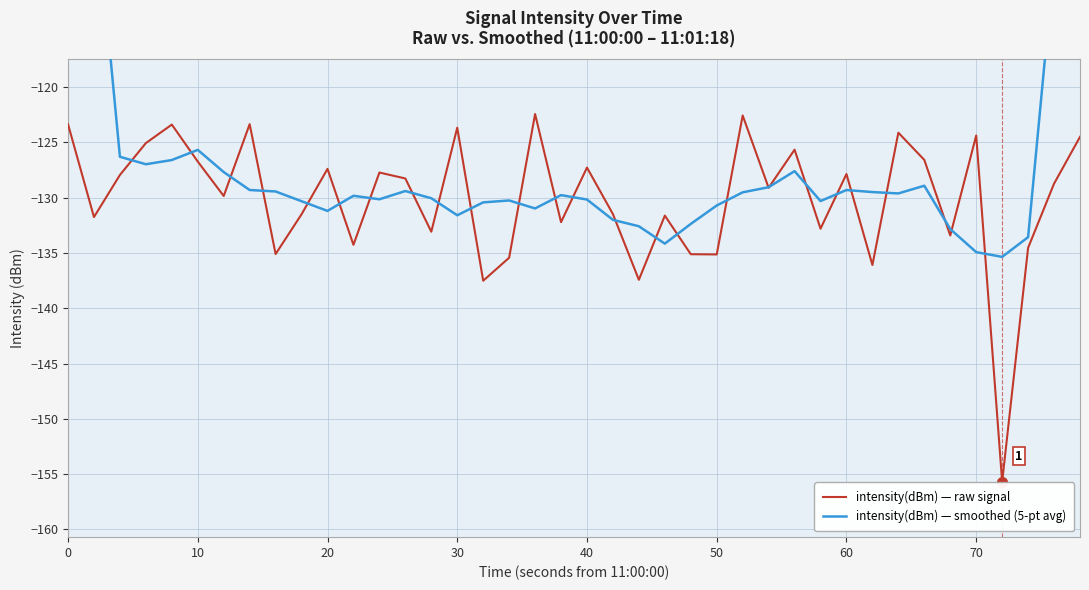

Which series has the widest spread of values?

intensity(dBm) — smoothed (5-pt avg)